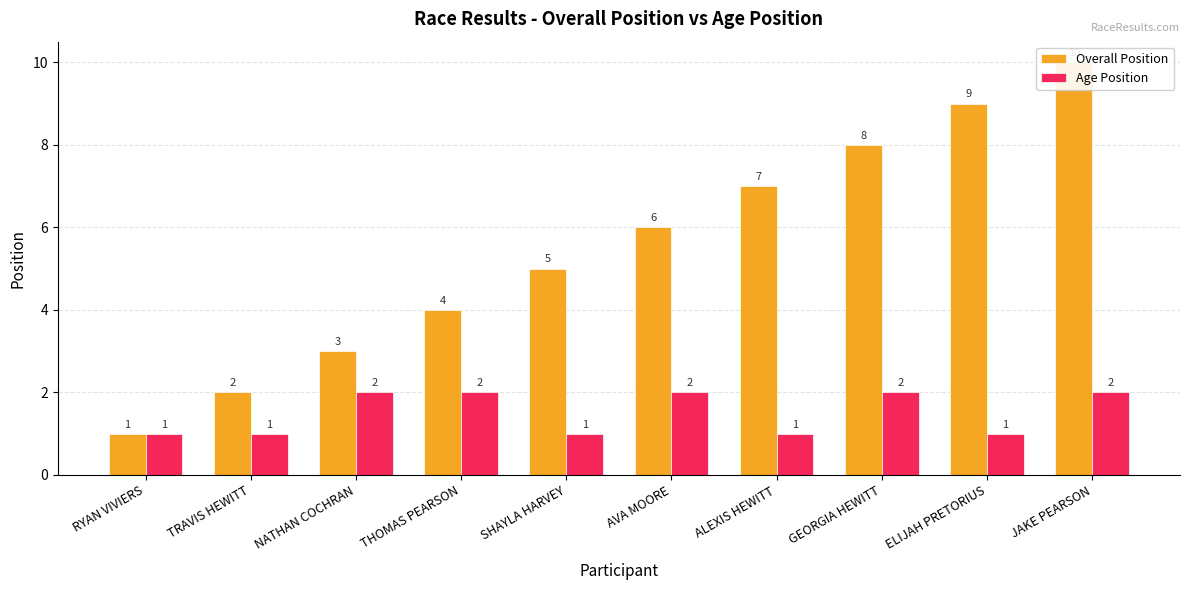

The Age Position series shows 1 at NATHAN COCHRAN. True or false?

False